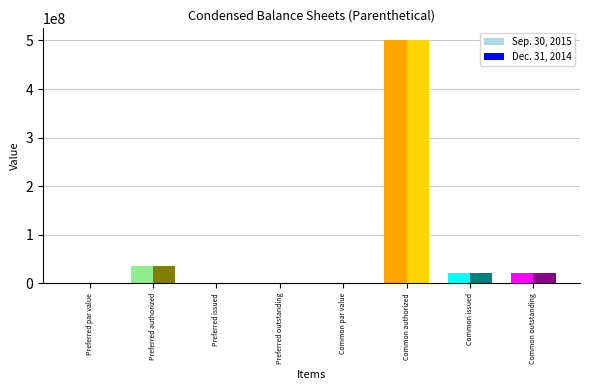

Is the value of Dec. 31, 2014 at Preferred par value greater than the value of Sep. 30, 2015 at Common authorized?

No